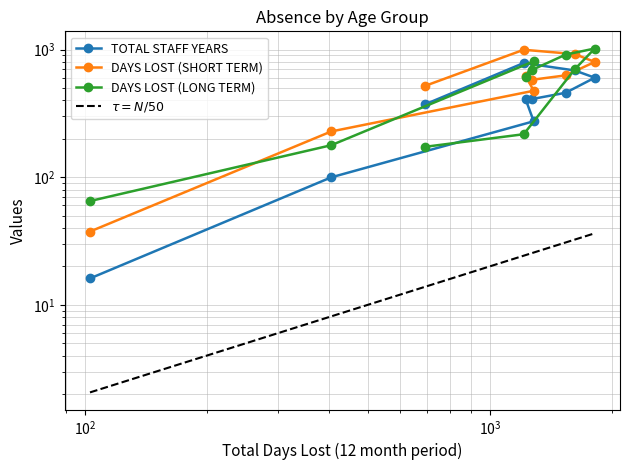

What is the smallest value displayed?

2.1